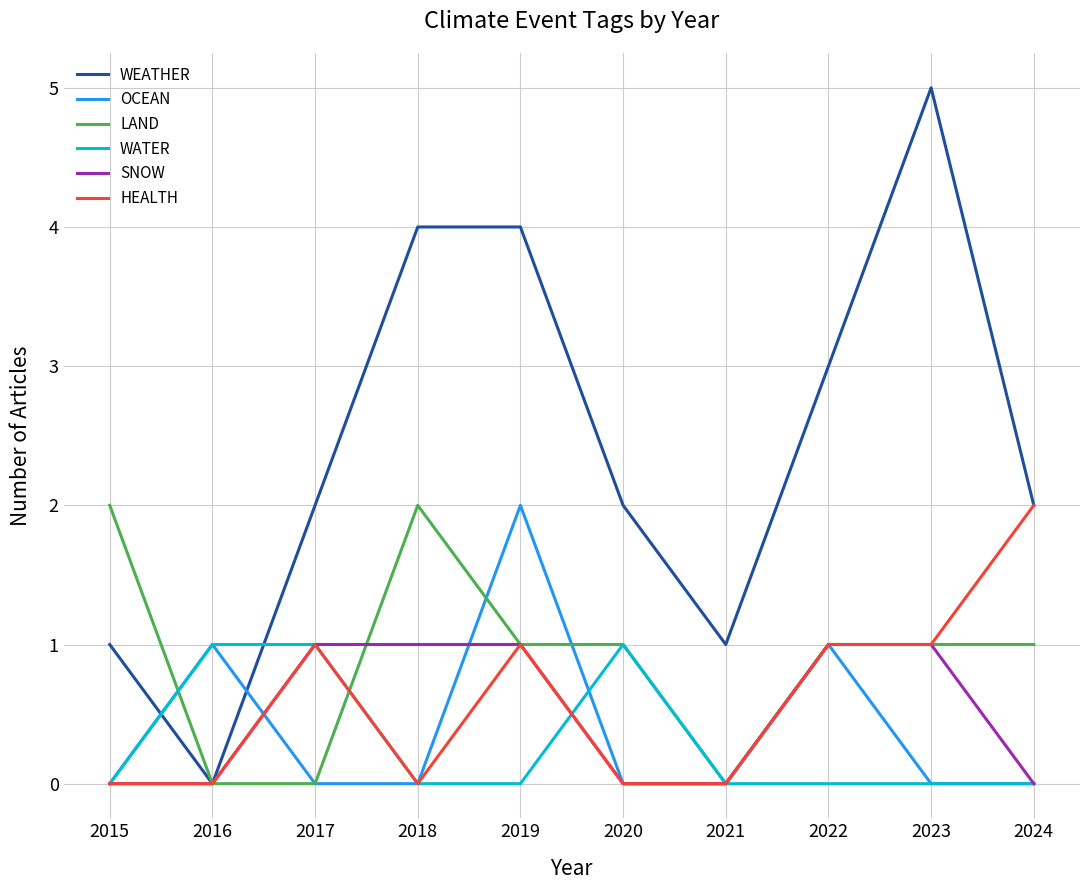

Reading left to right, what are all the values shown in this chart?

WEATHER: 2015=1	2016=0	2017=2	2018=4	2019=4	2020=2	2021=1	2022=3	2023=5	2024=2
OCEAN: 2015=0	2016=1	2017=0	2018=0	2019=2	2020=0	2021=0	2022=1	2023=0	2024=0
LAND: 2015=2	2016=0	2017=0	2018=2	2019=1	2020=1	2021=0	2022=1	2023=1	2024=1
WATER: 2015=0	2016=1	2017=1	2018=0	2019=0	2020=1	2021=0	2022=0	2023=0	2024=0
SNOW: 2015=0	2016=0	2017=1	2018=1	2019=1	2020=0	2021=0	2022=1	2023=1	2024=0
HEALTH: 2015=0	2016=0	2017=1	2018=0	2019=1	2020=0	2021=0	2022=1	2023=1	2024=2